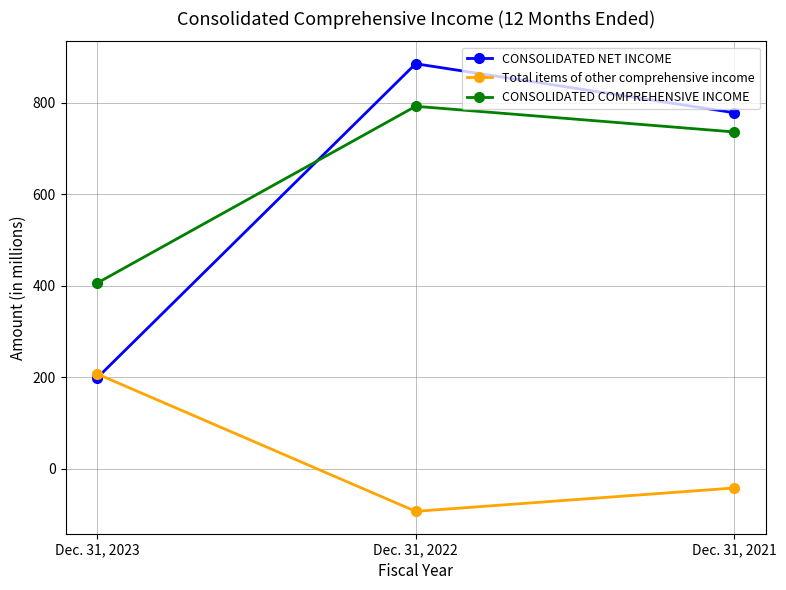

The value of CONSOLIDATED COMPREHENSIVE INCOME at Dec. 31, 2021 is 736. True or false?

True